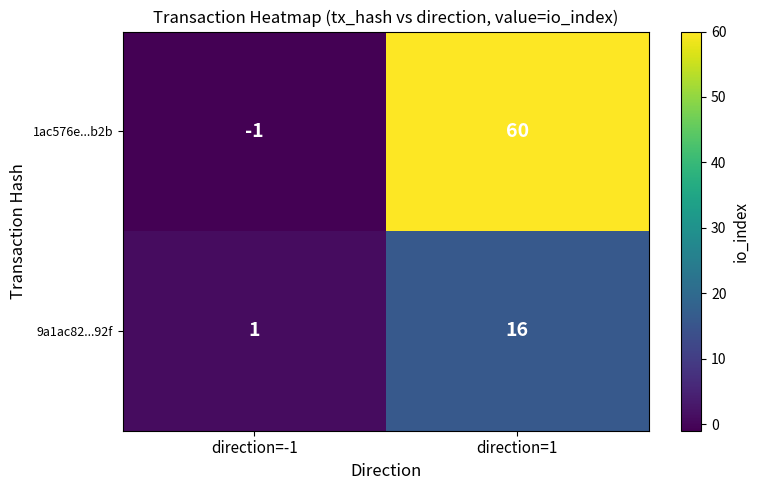

What is the sum of the 1ac576e...b2b values at direction=1 and direction=-1?

59